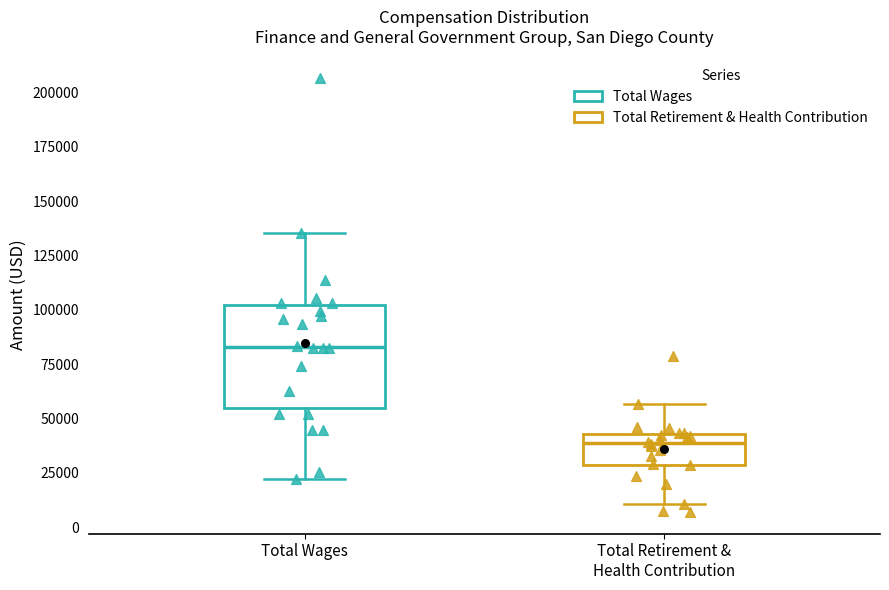

Reading left to right, read every box against the y-axis: the position of its median line, the range the box covers, and the ends of its whiskers. The values are not printed on the chart, so give them approximately, as read against the axis.

Total Wages: median 85000, box 55000 to 100000, whiskers 20000 to 135000
Total Retirement & Health Contribution: median 40000, box 30000 to 45000, whiskers 10000 to 55000